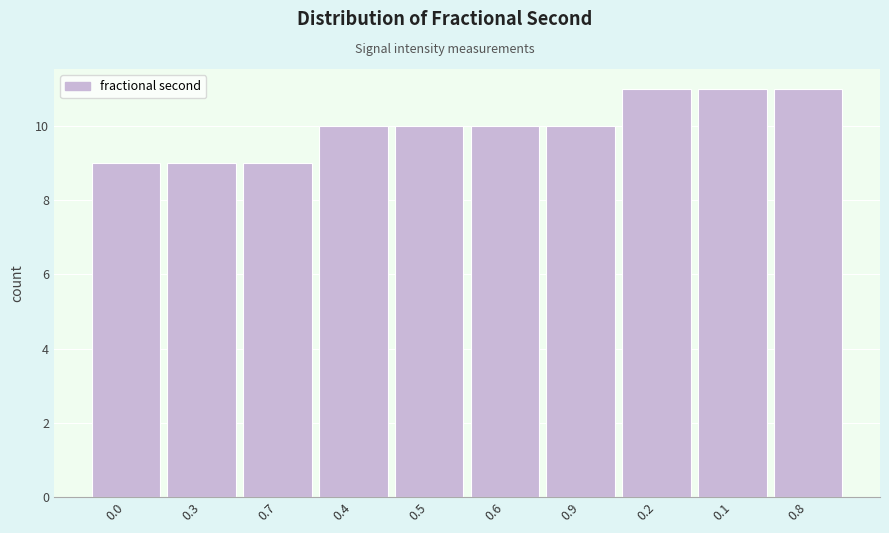

Reading left to right, transcribe all the data shown in this chart.

9	9	9	10	10	10	10	11	11	11